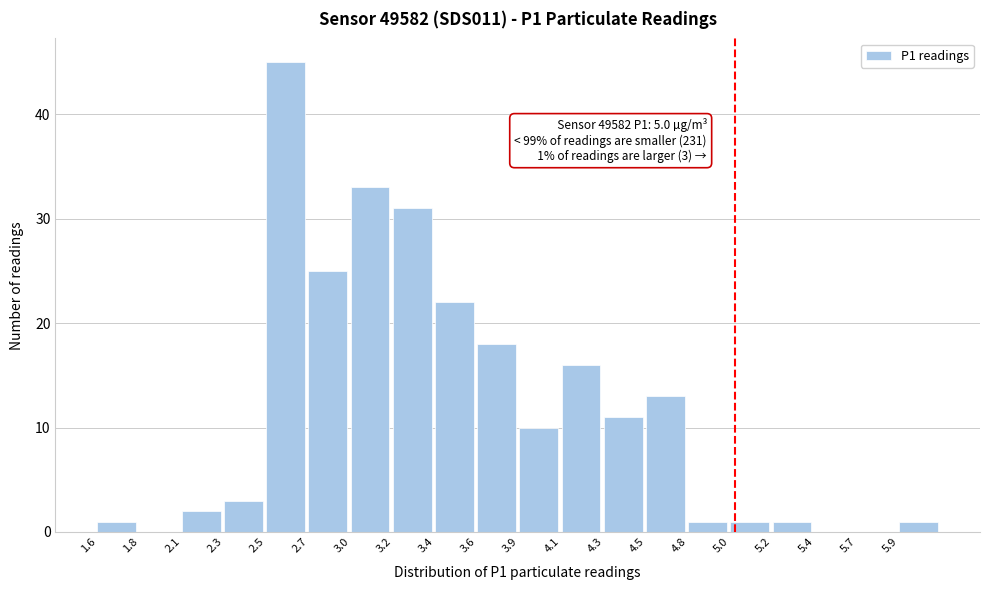

Reading left to right, transcribe all the data shown in this chart.

1.6=1	1.8=0	2.1=2	2.3=3	2.5=45	2.7=25	3.0=33	3.2=31	3.4=22	3.6=18	3.9=10	4.1=16	4.3=11	4.5=13	4.8=1	5.0=1	5.2=1	5.4=0	5.7=0	5.9=1